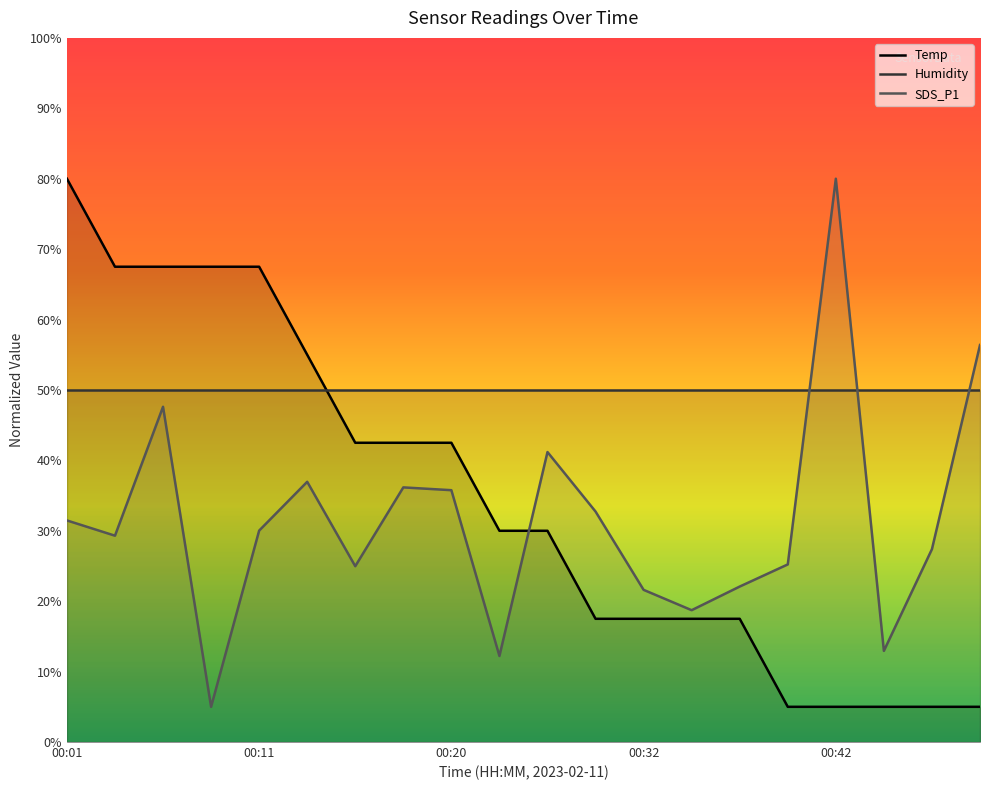

How many lines are shown in the chart?

3